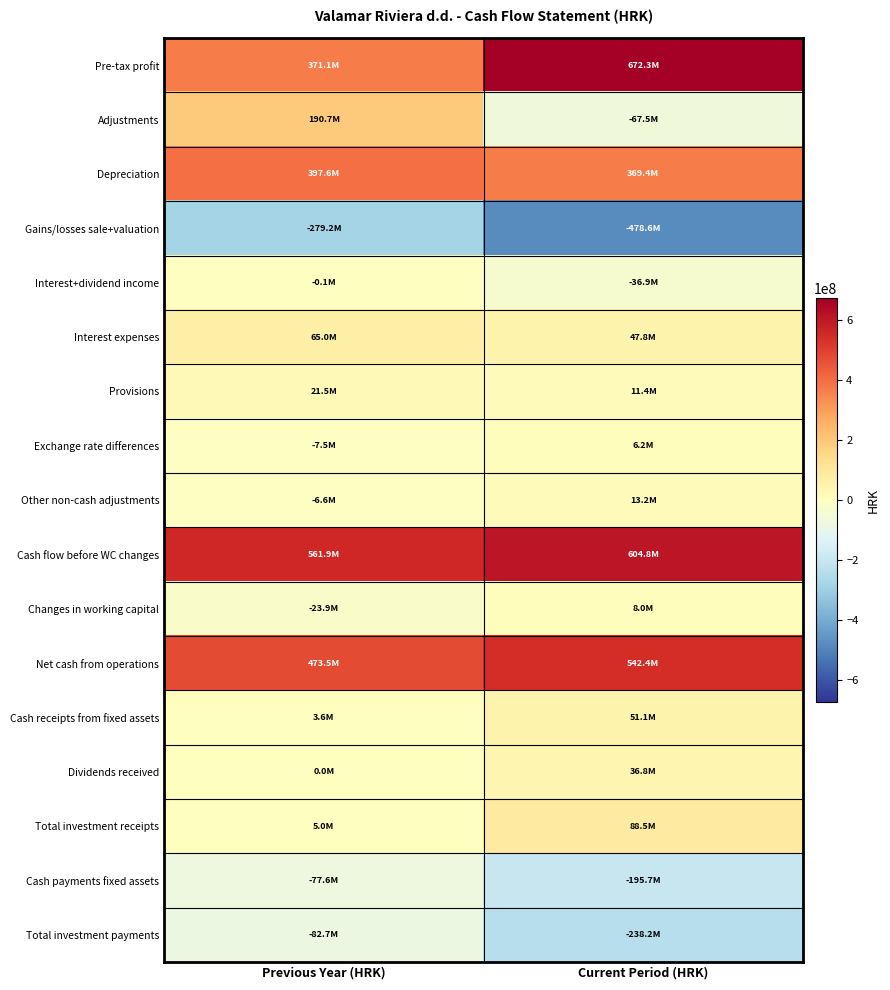

Which label corresponds to the smallest value in the chart?

Current Period (HRK)